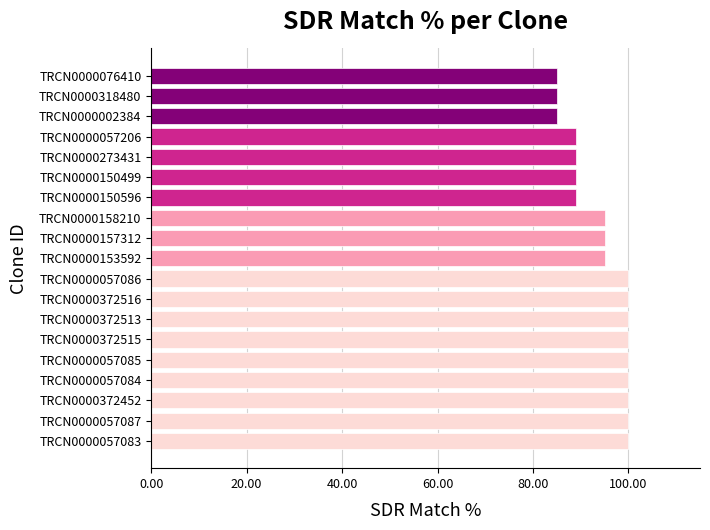

How many data points does each series have?

19